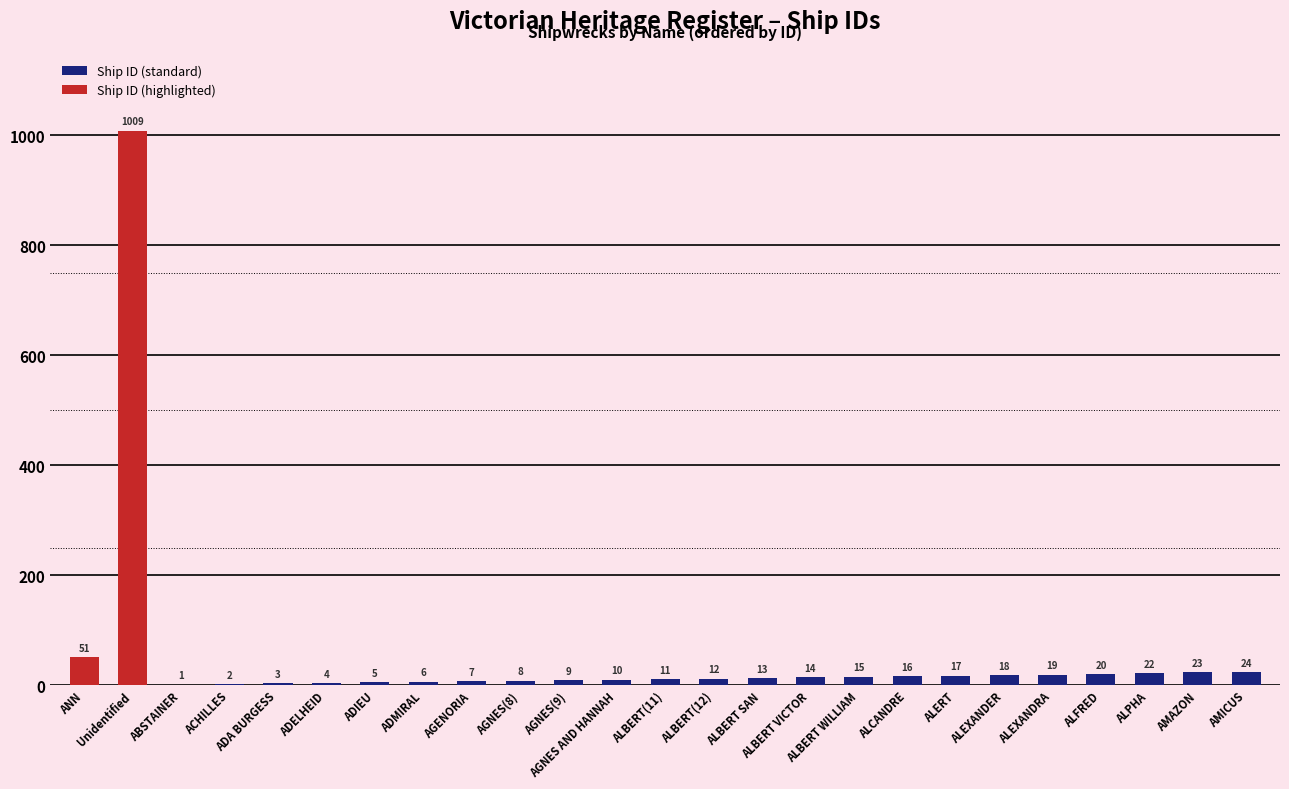

Are the bars horizontal?

No